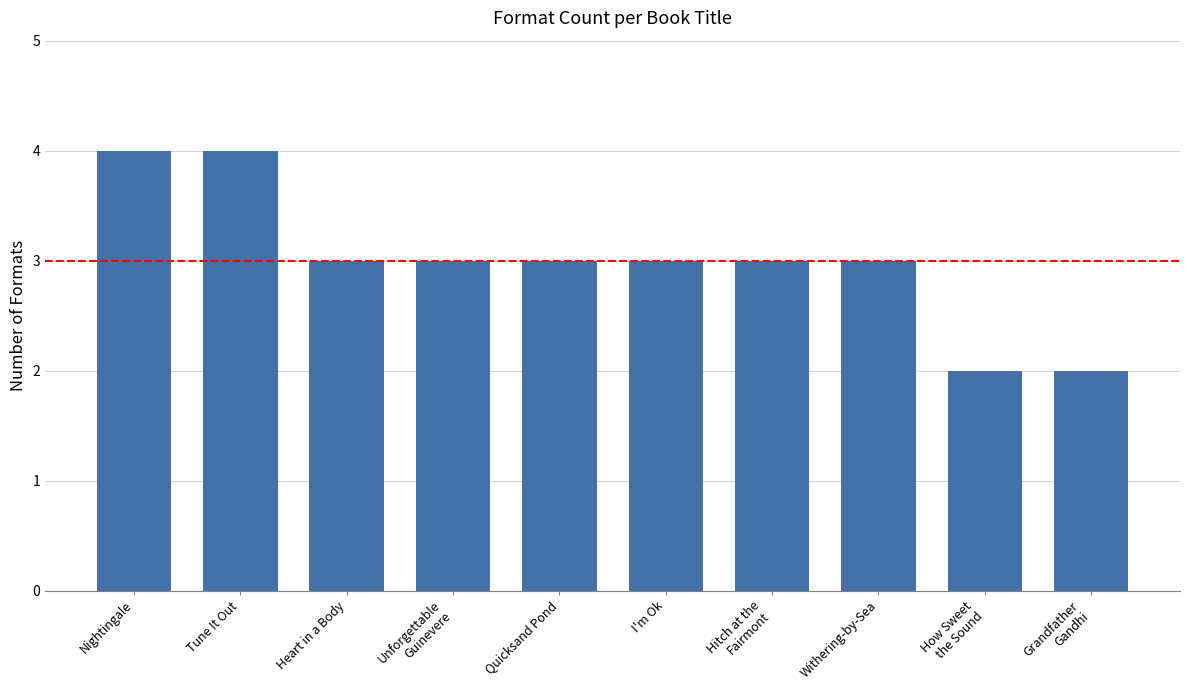

How many distinct data groups are displayed?

1